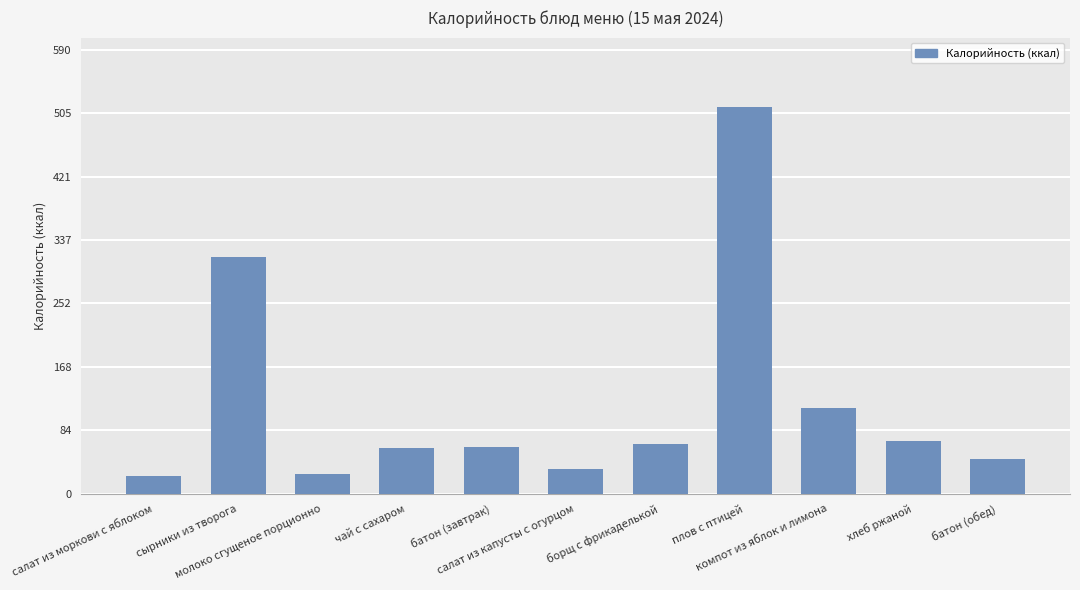

Where does the data first go above 62?

сырники из творога